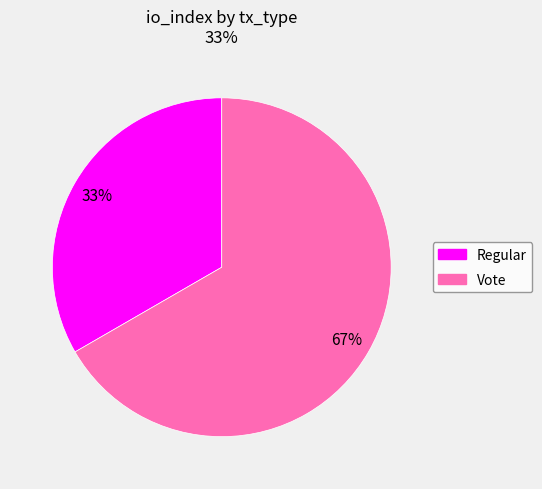

Combined, do Regular and Vote account for over 50%?

Yes